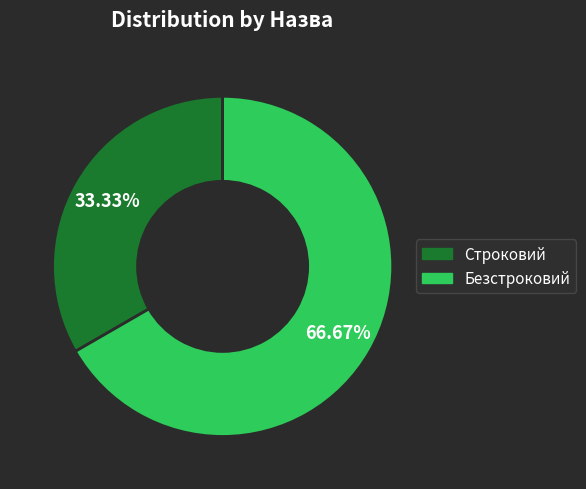

Is it true that Безстроковий is 67% of the pie?

True